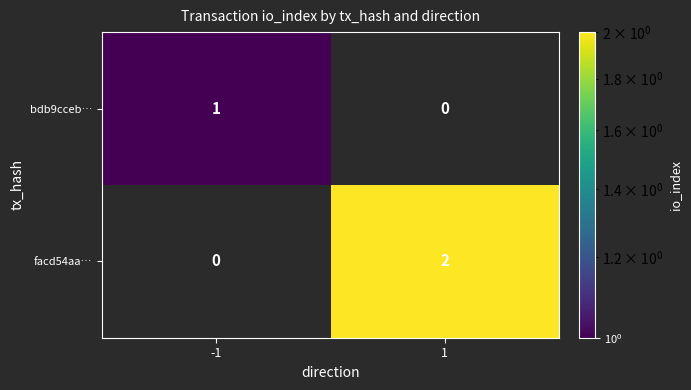

The value of facd54aa… at 1 is 3.2. True or false?

False